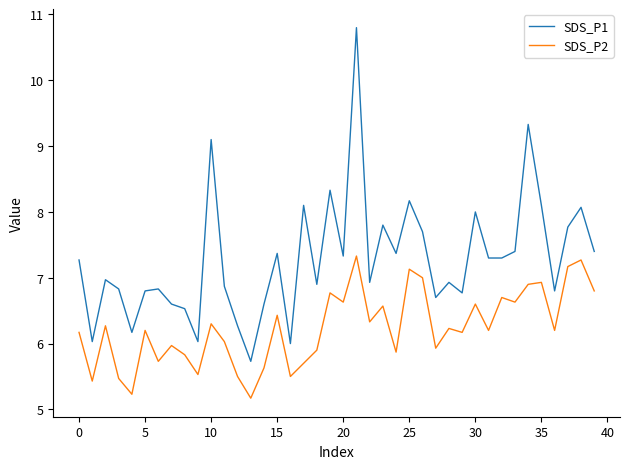

Rank the series by their maximum value, from lowest to highest.

SDS_P2, SDS_P1